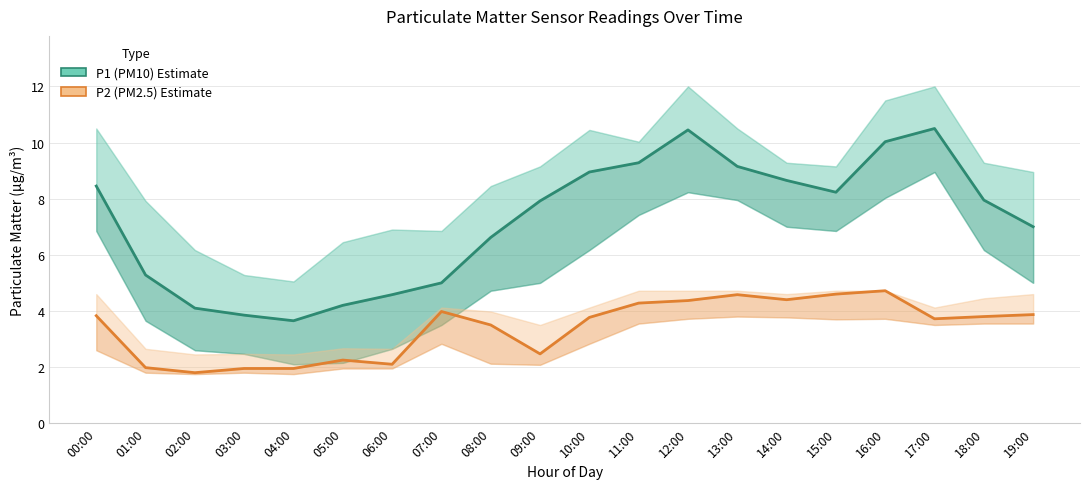

What is the smallest value displayed?

1.8